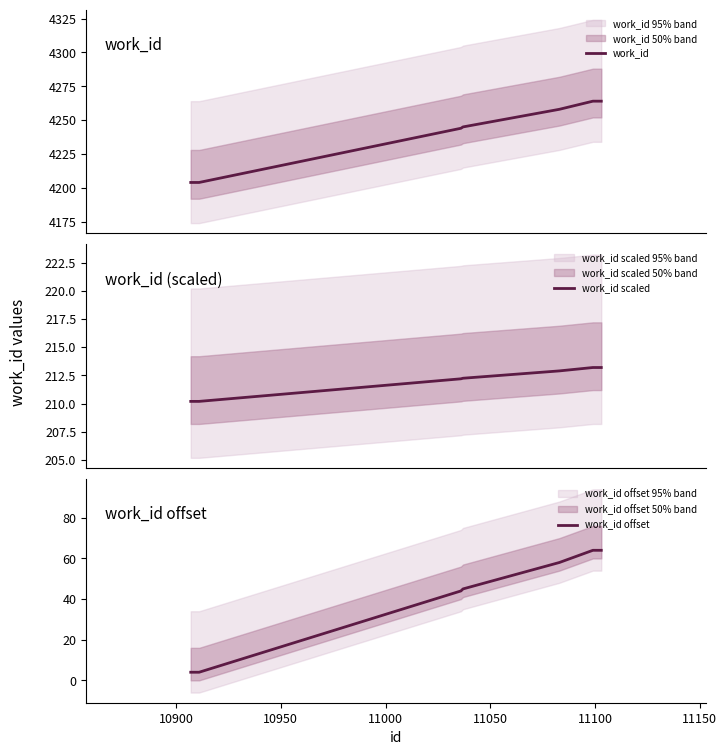

What are all the series names shown in the legend?

work_id, work_id scaled, work_id offset